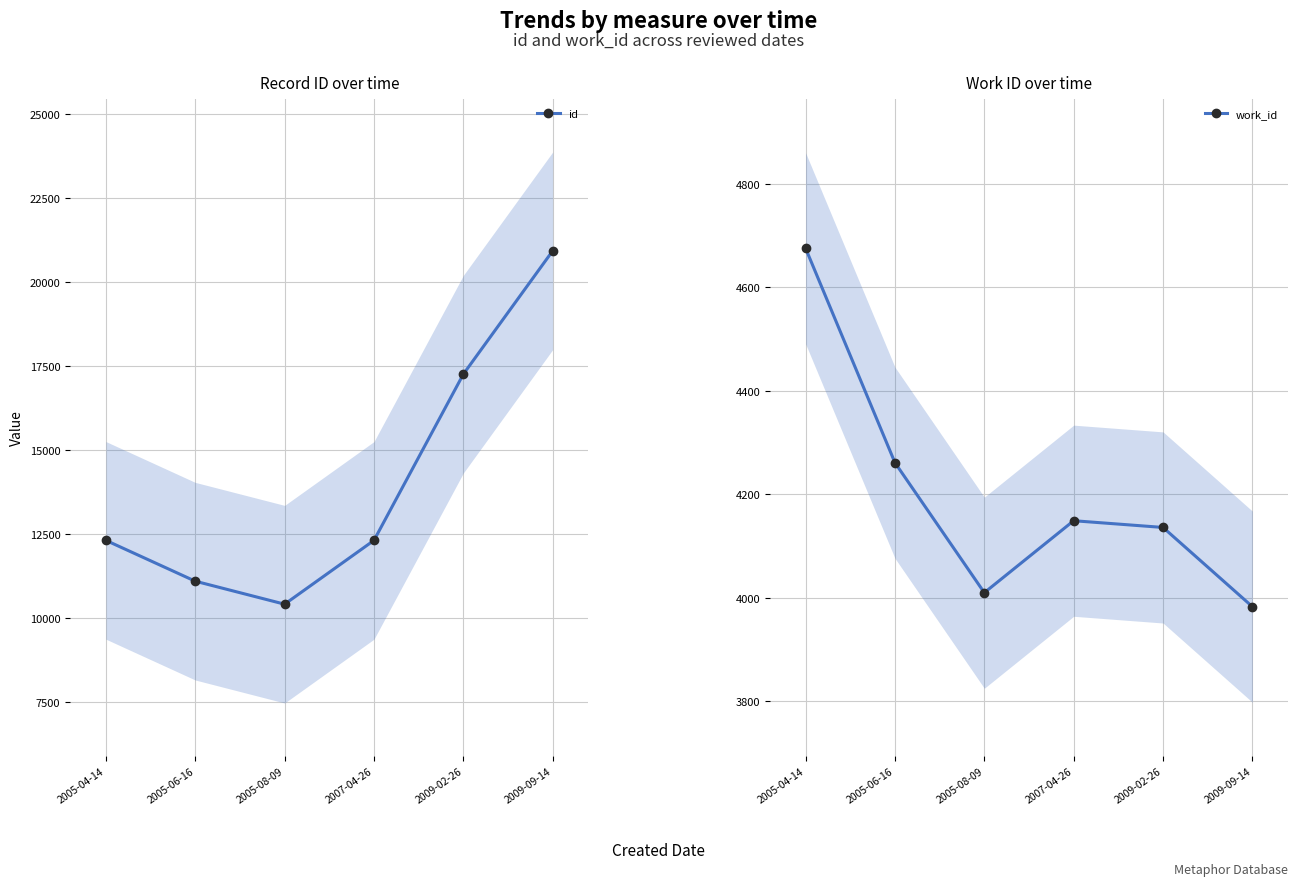

Where does the work_id series first go above 4149?

2005-04-14